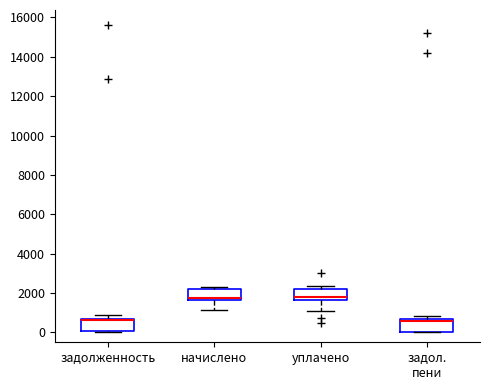

Reading left to right, transcribe this box plot: for each box, give where its median line is, the range the box spans, and where its two whiskers end, as read against the y-axis. The values are not printed on the chart, so give them approximately, as read against the axis.

задолженность: median 600 (just below the box's upper edge), box 0 to 600, whiskers 0 (just below the box's lower edge) to 800
начислено: median 1800, box 1600 to 2200, whiskers 1200 to 2400
уплачено: median 1800, box 1600 to 2200, whiskers 1200 to 2400
задол. пени: median 600 (just below the box's upper edge), box 0 to 600, whiskers 0 to 800